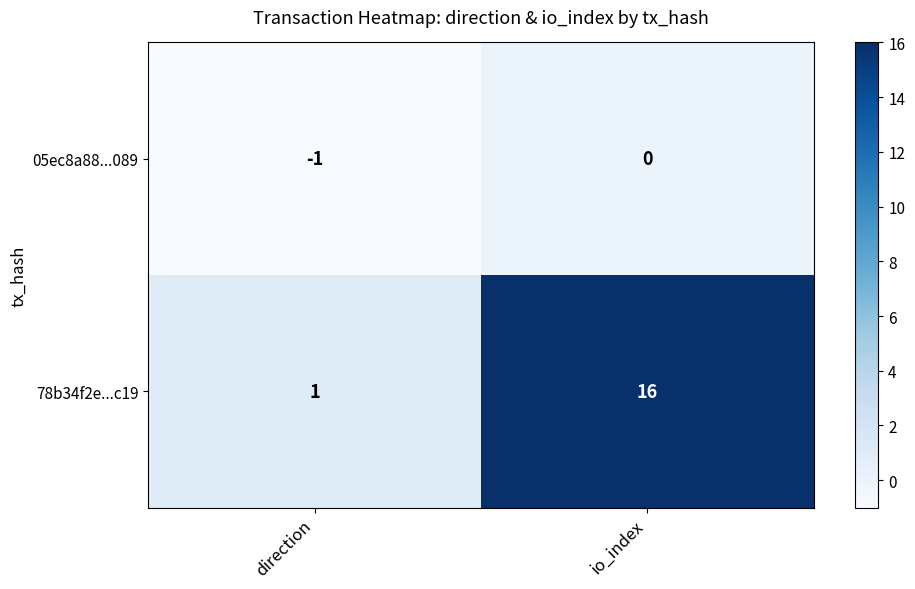

At which label does 05ec8a88...089 reach its minimum?

direction